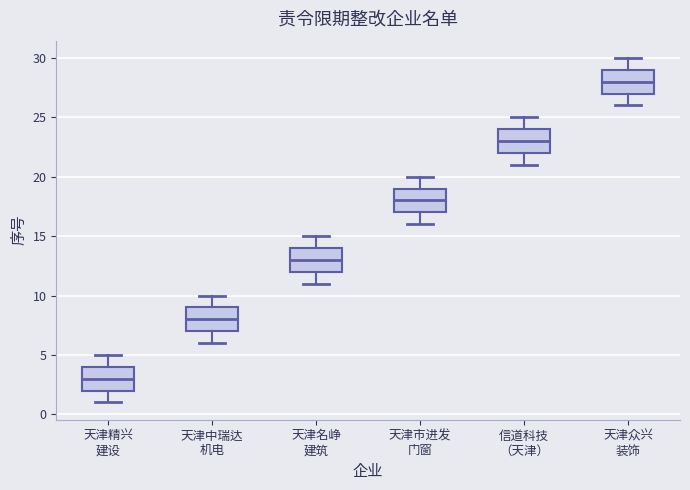

Which box's median line is the highest?

天津众兴 装饰